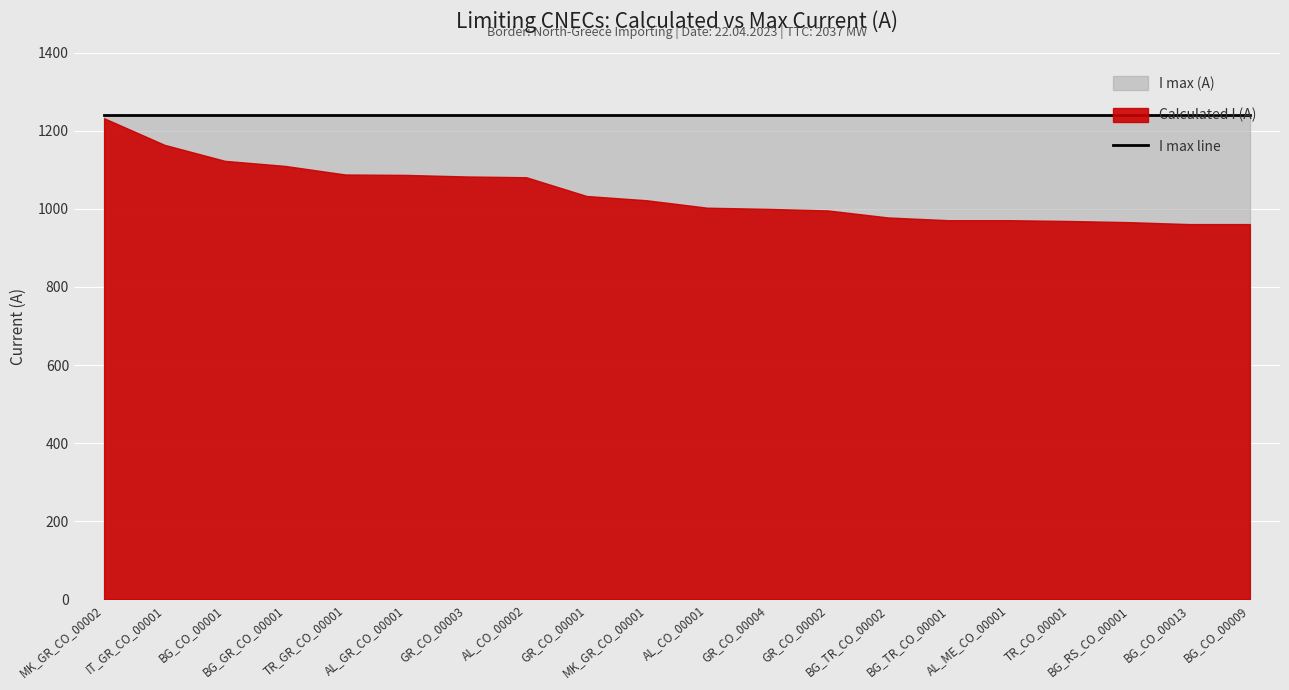

Reading left to right, list all the values displayed in this chart.

I max (A): MK_GR_CO_00002=1240	IT_GR_CO_00001=1240	BG_CO_00001=1240	BG_GR_CO_00001=1240	TR_GR_CO_00001=1240	AL_GR_CO_00001=1240	GR_CO_00003=1240	AL_CO_00002=1240	GR_CO_00001=1240	MK_GR_CO_00001=1240	AL_CO_00001=1240	GR_CO_00004=1240	GR_CO_00002=1240	BG_TR_CO_00002=1240	BG_TR_CO_00001=1240	AL_ME_CO_00001=1240	TR_CO_00001=1240	BG_RS_CO_00001=1240	BG_CO_00013=1240	BG_CO_00009=1240
Calculated I (A): MK_GR_CO_00002=1232	IT_GR_CO_00001=1164	BG_CO_00001=1123	BG_GR_CO_00001=1110	TR_GR_CO_00001=1088	AL_GR_CO_00001=1087	GR_CO_00003=1083	AL_CO_00002=1081	GR_CO_00001=1033	MK_GR_CO_00001=1022	AL_CO_00001=1003	GR_CO_00004=1000	GR_CO_00002=996	BG_TR_CO_00002=978	BG_TR_CO_00001=971	AL_ME_CO_00001=971	TR_CO_00001=969	BG_RS_CO_00001=966	BG_CO_00013=961	BG_CO_00009=961